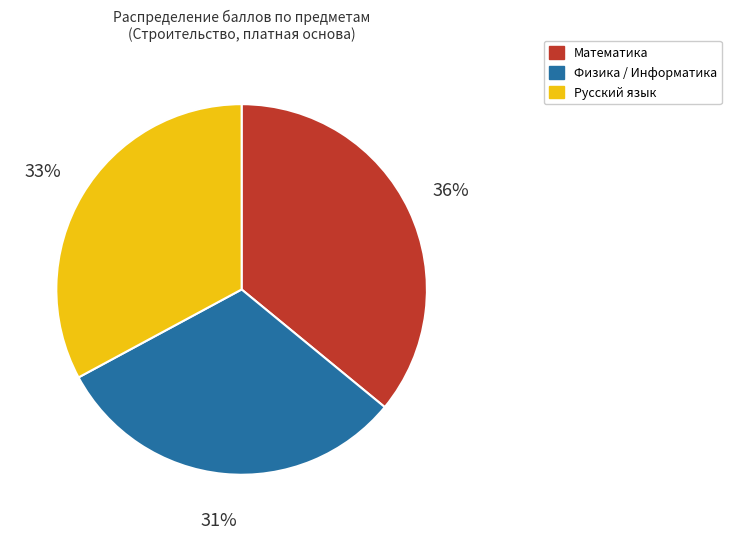

Approximately how many times larger is the value at Математика compared to Физика / Информатика?

1.2